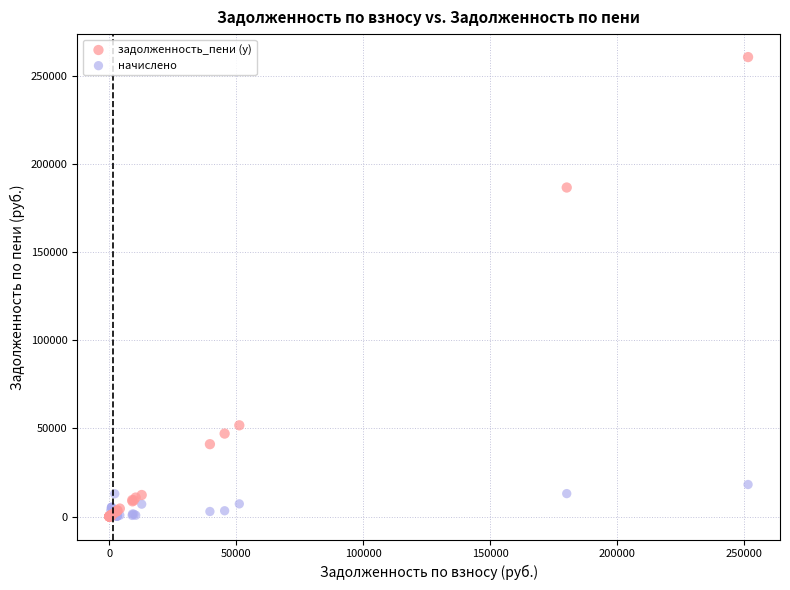

Across all series, what Y value is closest to 130315?

186645.1